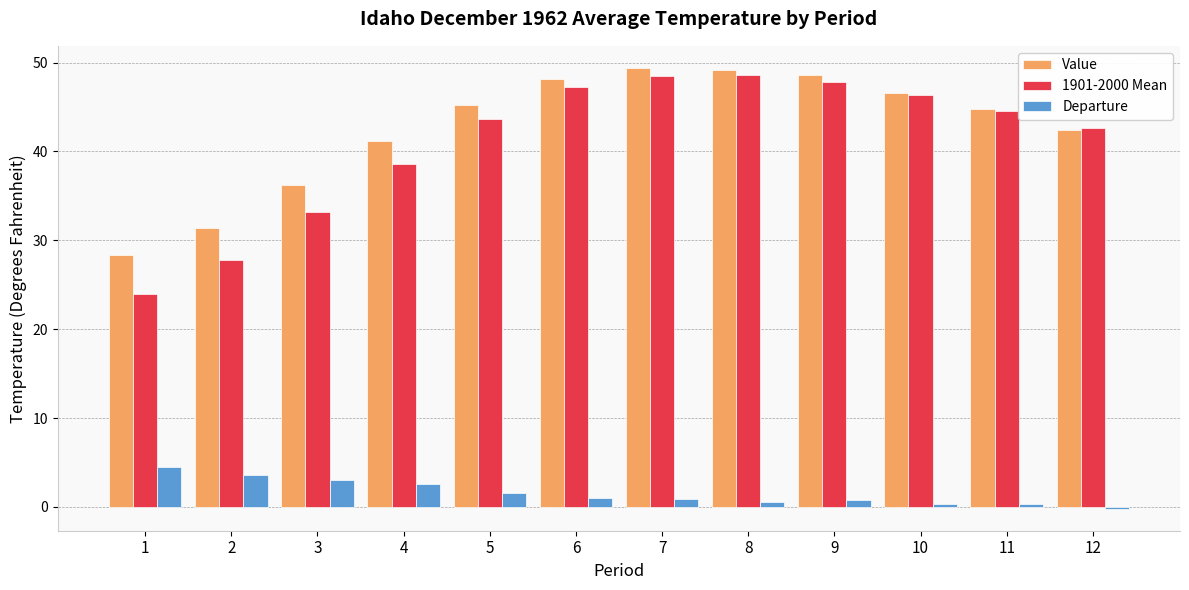

Is it true that Value equals 46.6 at 10?

True